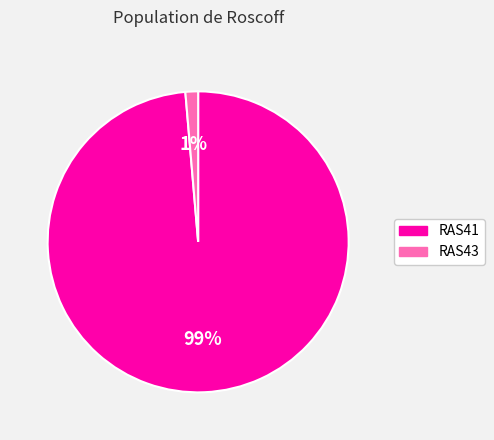

Which category has the smallest portion of the pie?

RAS43